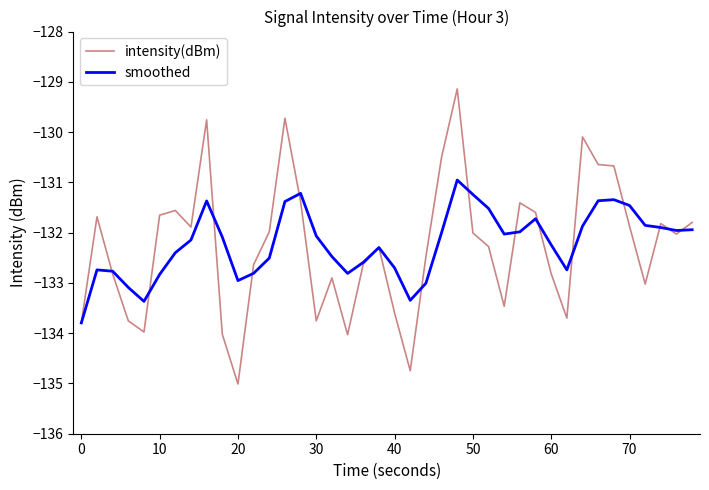

What is the sum of all intensity(dBm) values?

-5290.9